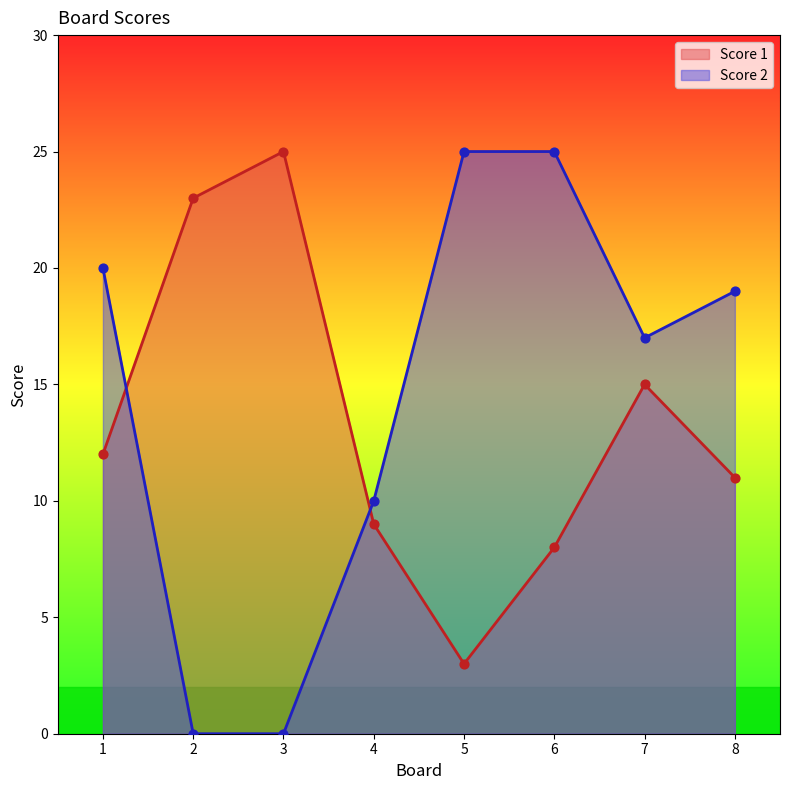

Which series contains the highest Y value?

Score 1